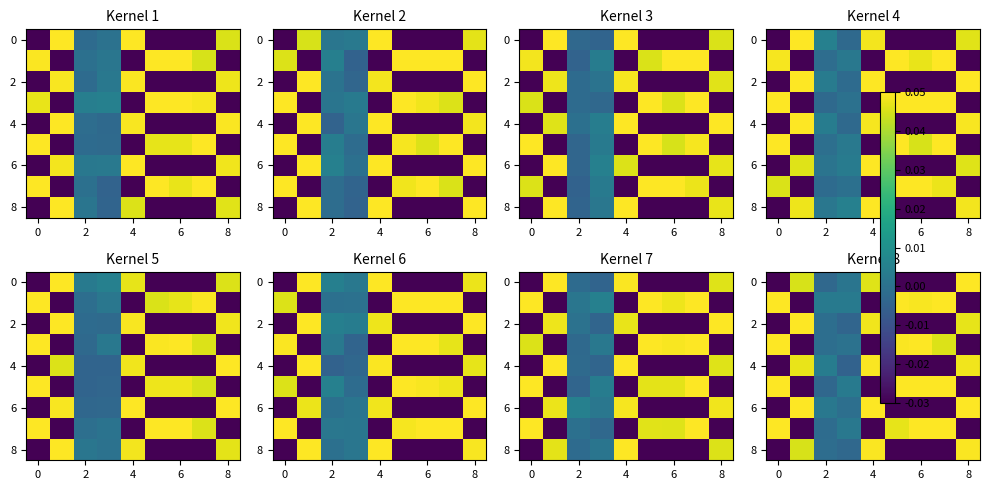

Which category has the lowest value across all series?

8